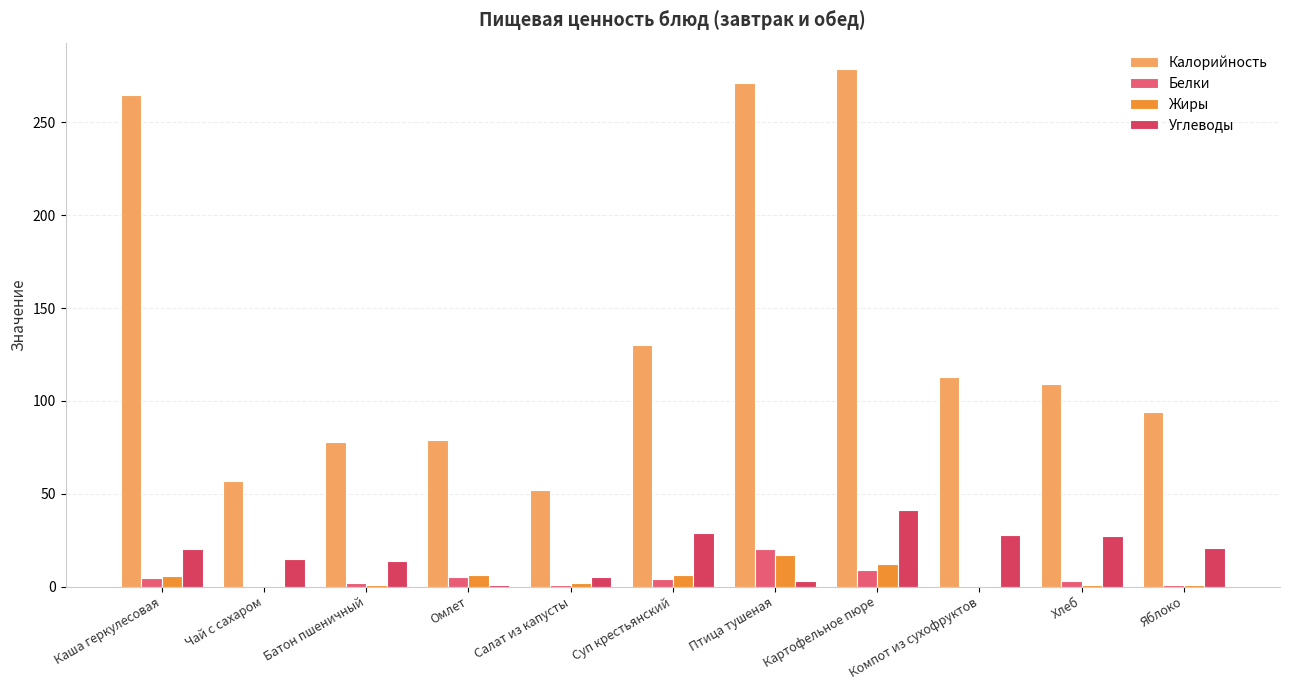

Are the bars grouped side by side (vs. stacked)?

Yes